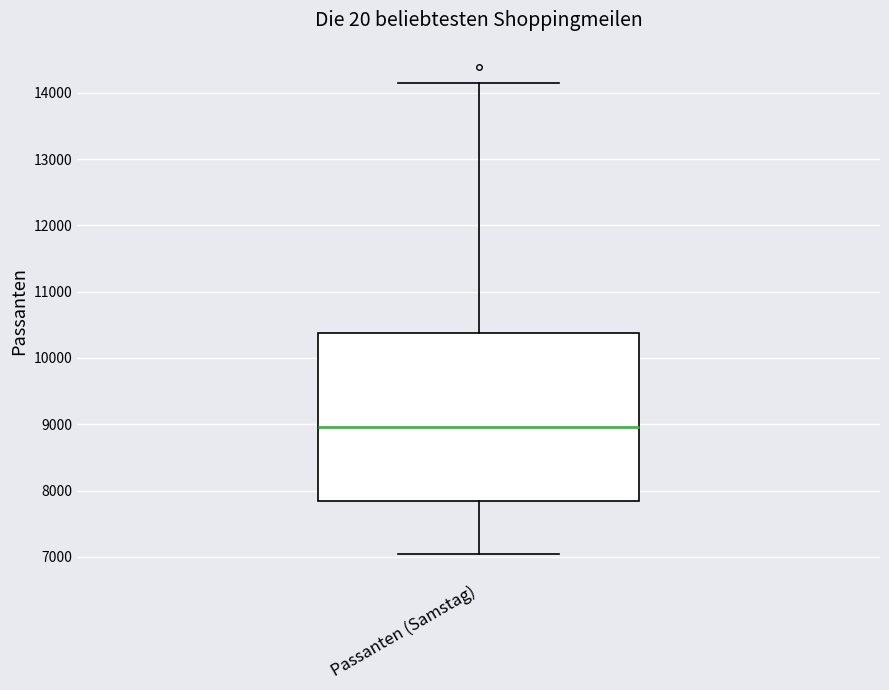

Where does the upper whisker of the box for Passanten (Samstag) end on the y-axis? The values are not printed on the chart, so give them approximately, as read against the axis.

14200